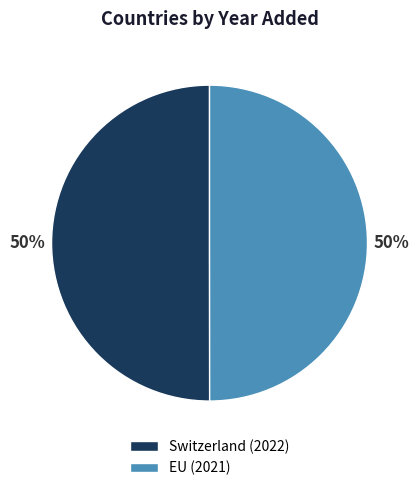

The Switzerland slice represents 50% of the pie. True or false?

True